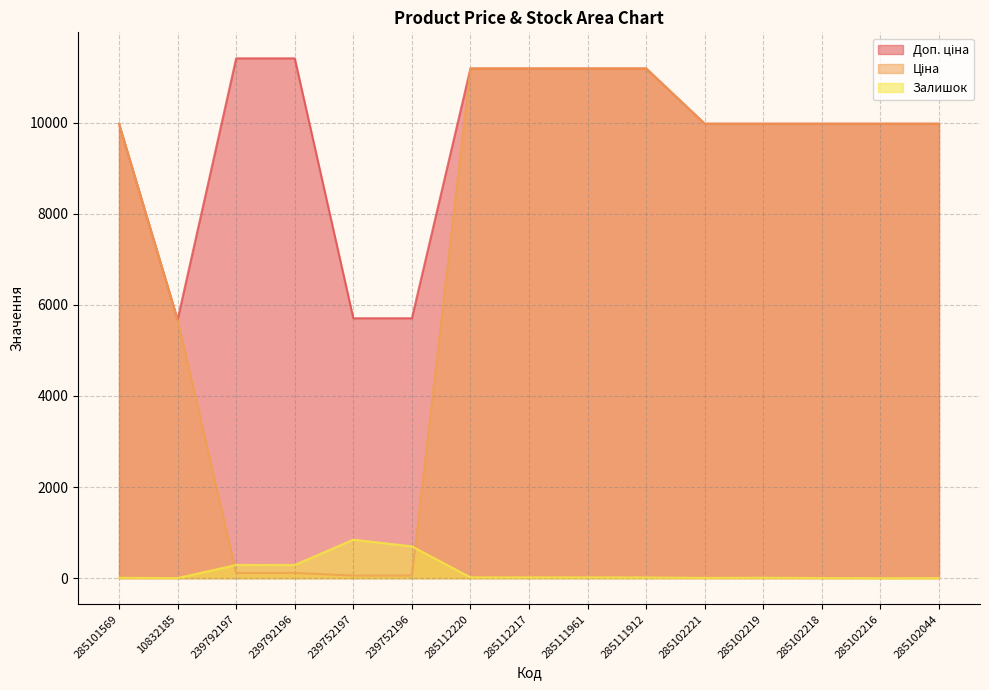

Which label corresponds to the largest value in the chart?

239792197